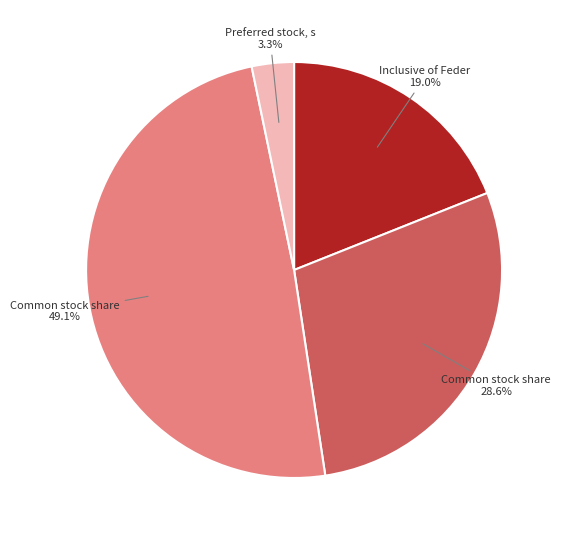

Is there a majority slice in this chart?

No